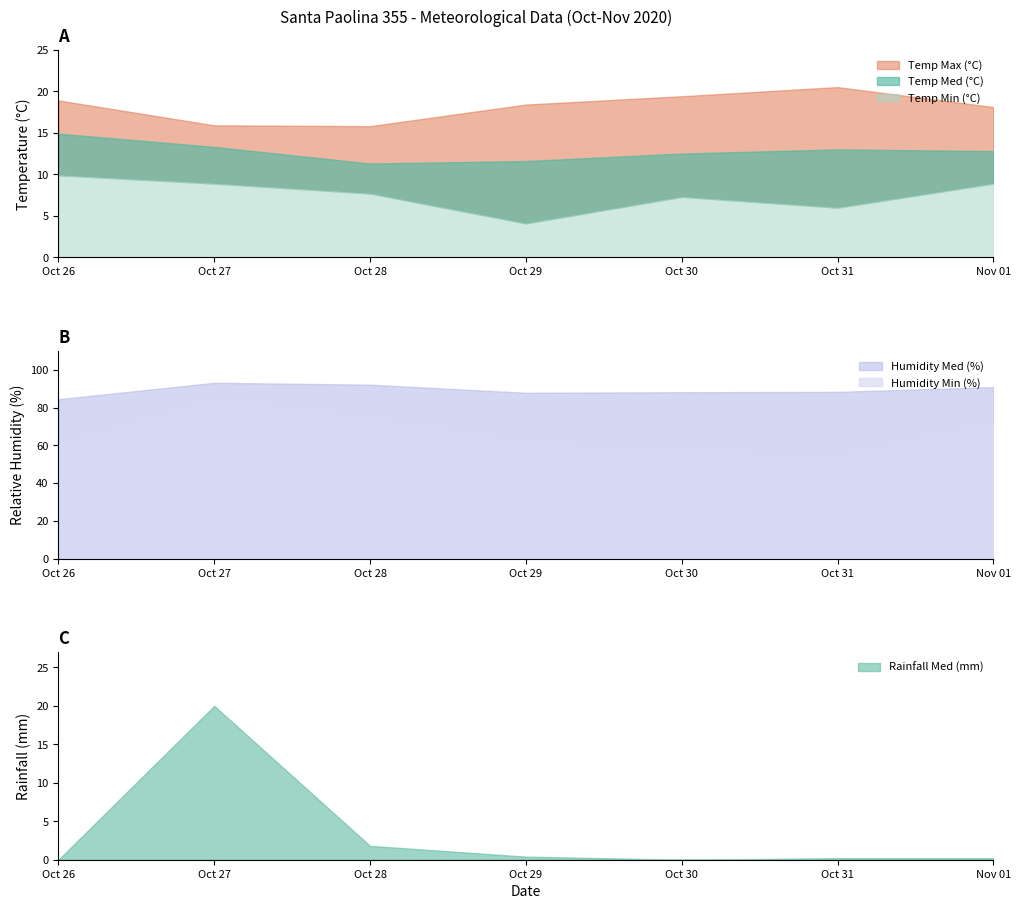

What are all the series names shown in the legend?

Temp Max (°C), Temp Med (°C), Temp Min (°C), Humidity Med (%), Humidity Min (%), Rainfall Med (mm)